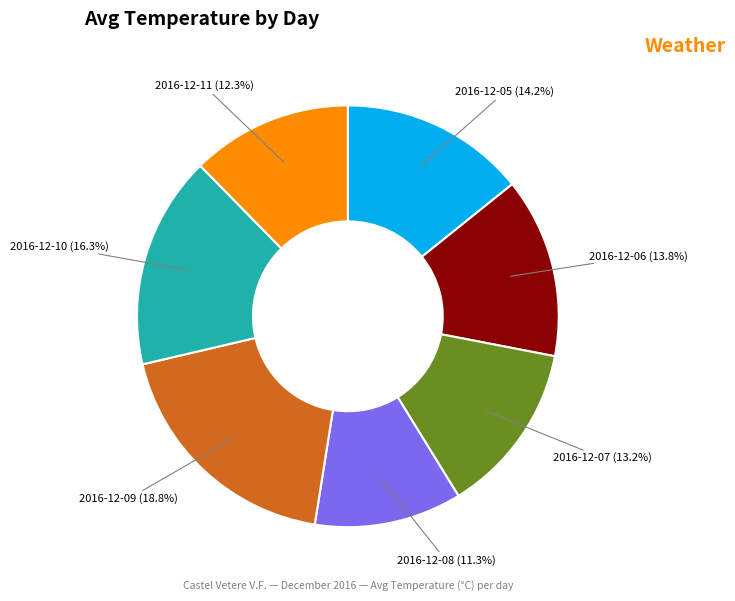

Is it true that 2016-12-08 is 1% of the pie?

False